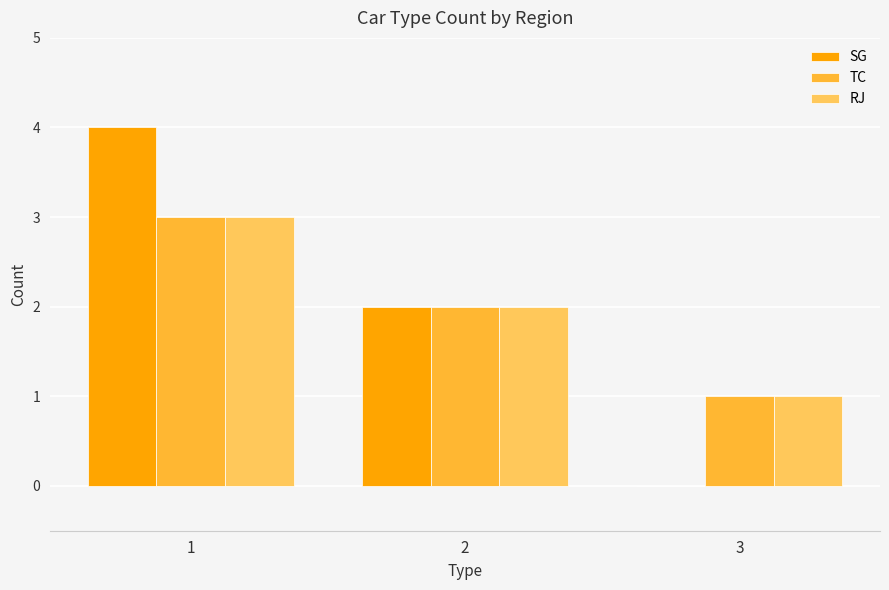

What is the average value of the TC series?

2